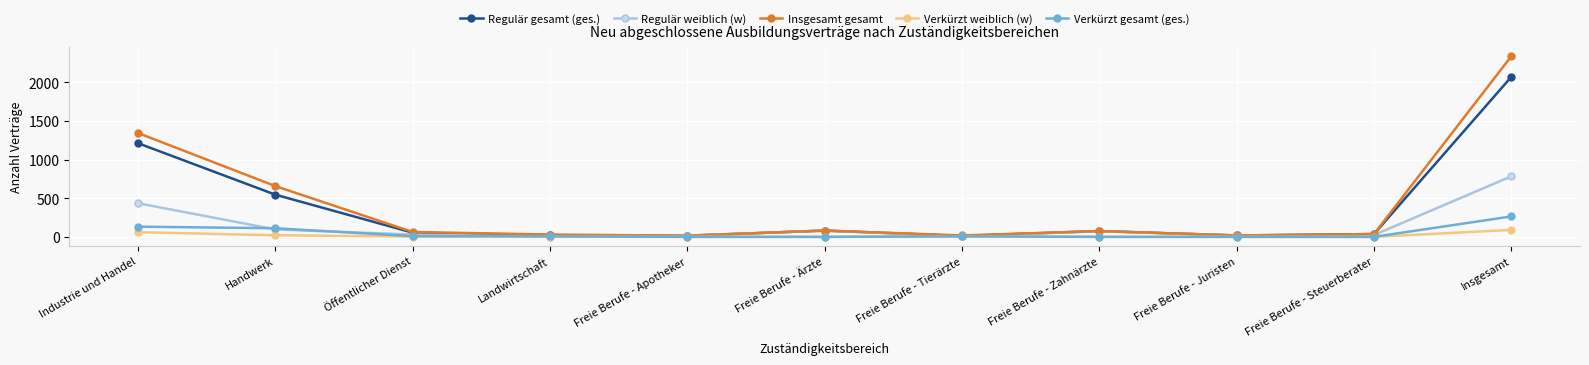

Which series has the largest range (max minus min)?

Insgesamt gesamt